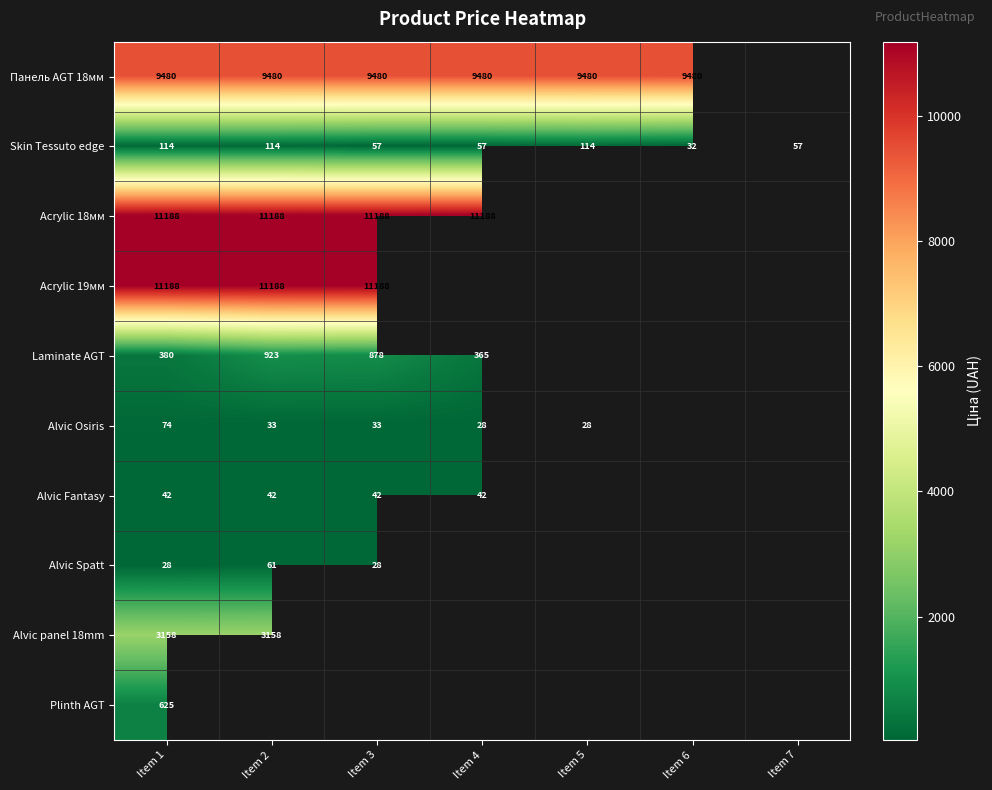

What is the spread (max minus min) of values at Item 5?

9452.5